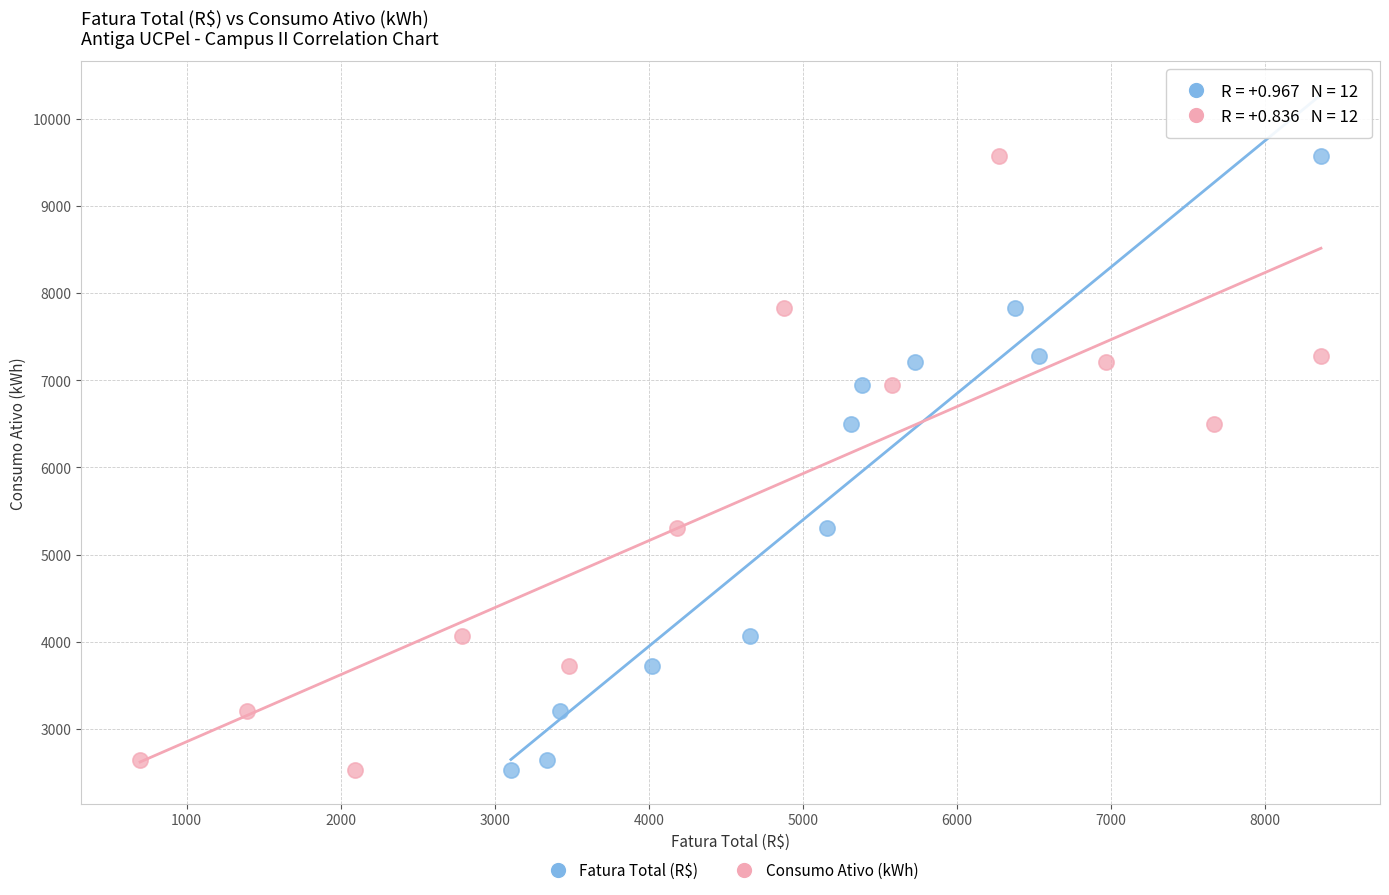

What are all the series names shown in the legend?

Fatura Total (R$), Consumo Ativo (kWh)